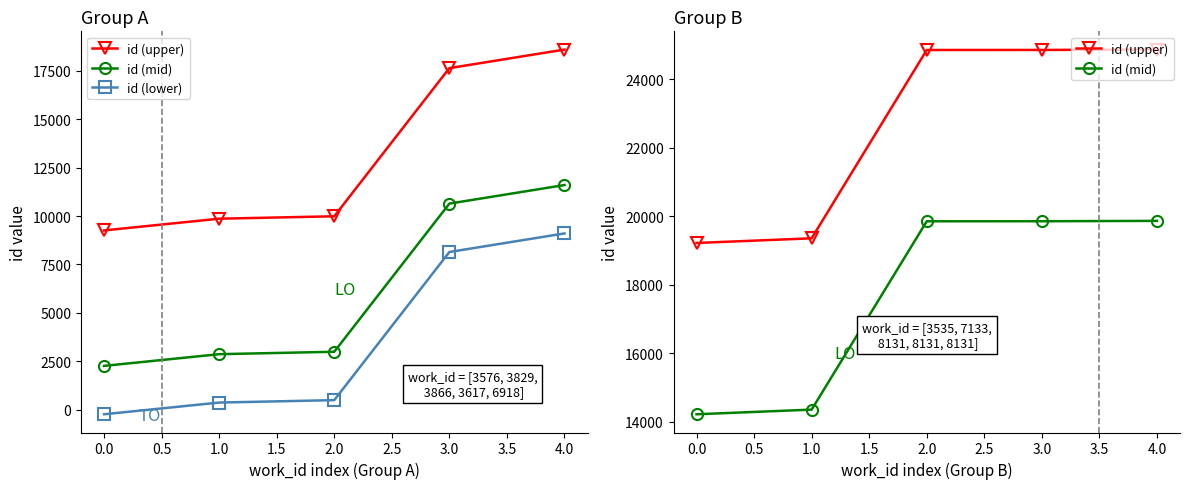

Rank the series at 3.0 from lowest to highest value.

id (lower), id (mid), id (upper)